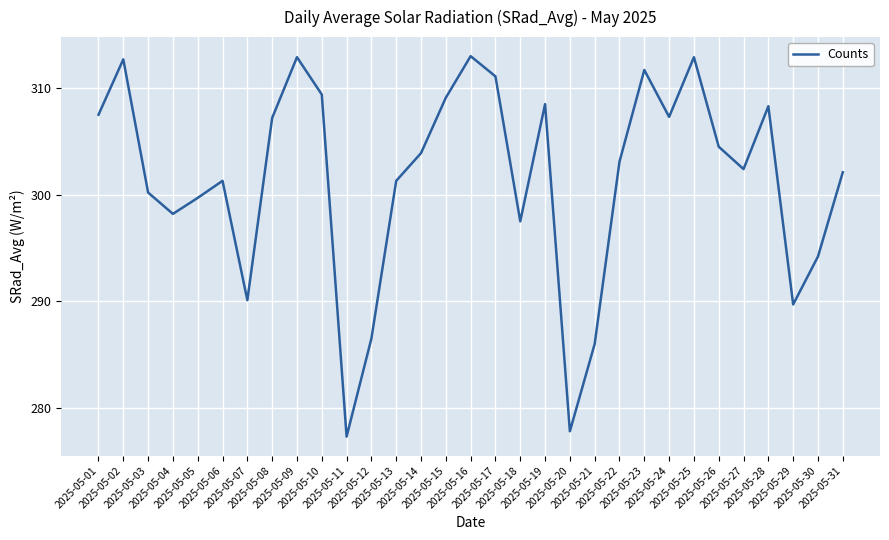

What is the smallest value displayed?

277.3